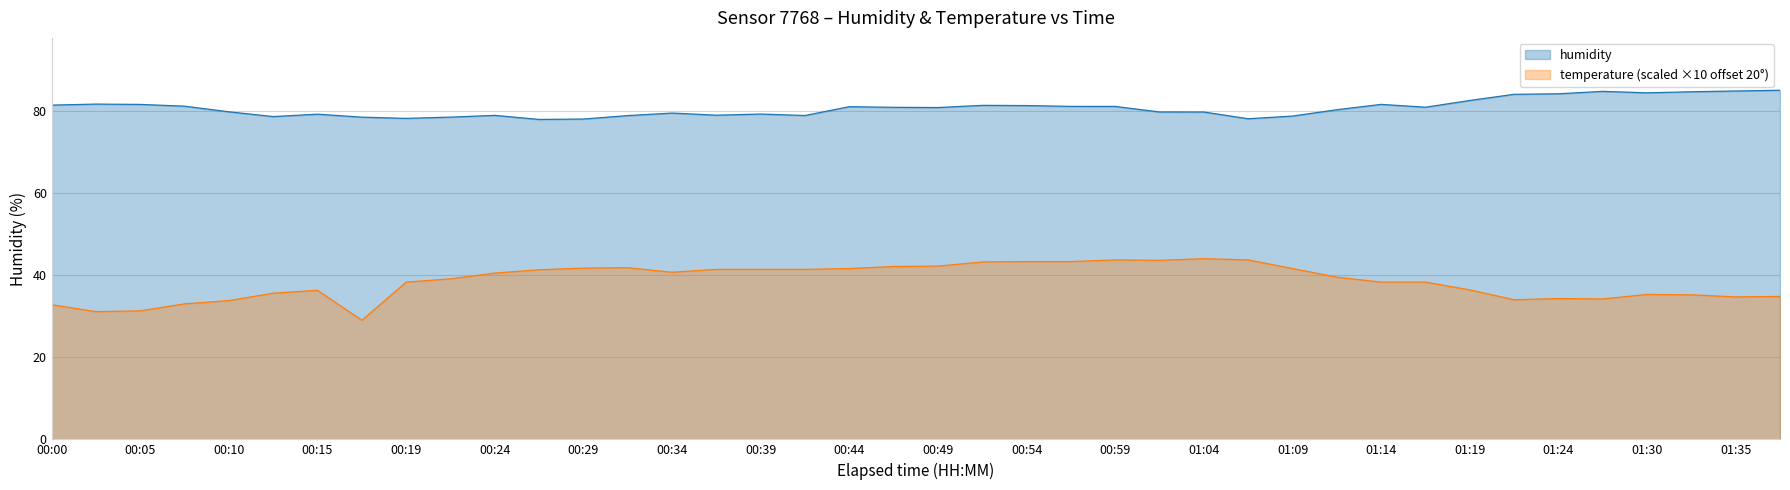

What is the label of the 29th point from the left?

01:09